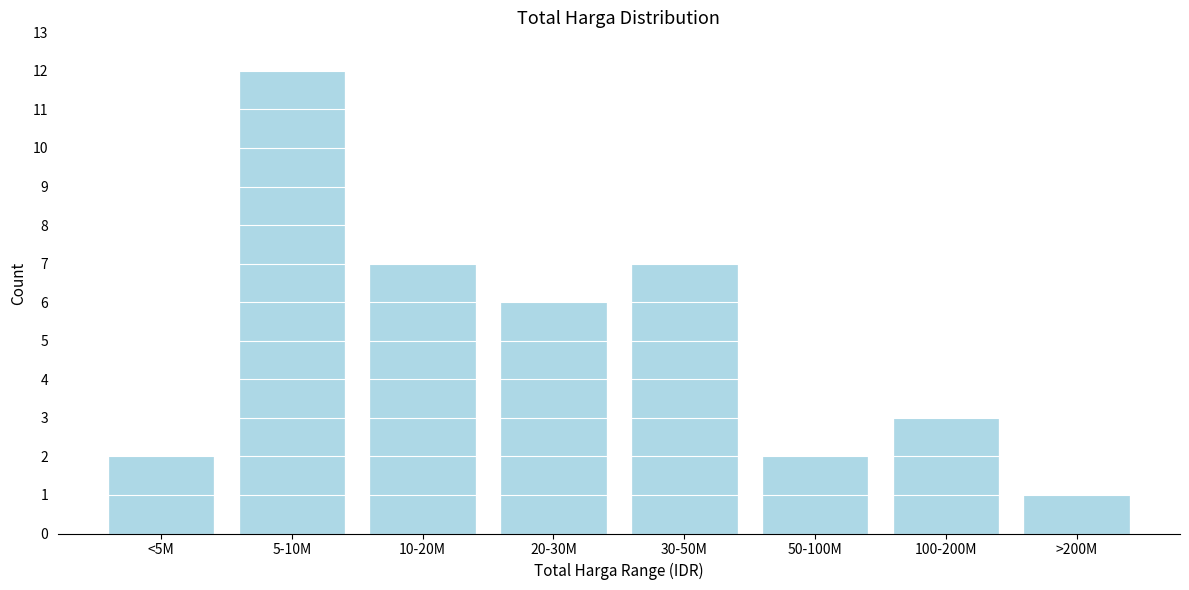

Reading left to right, what are all the values shown in this chart?

2	12	7	6	7	2	3	1